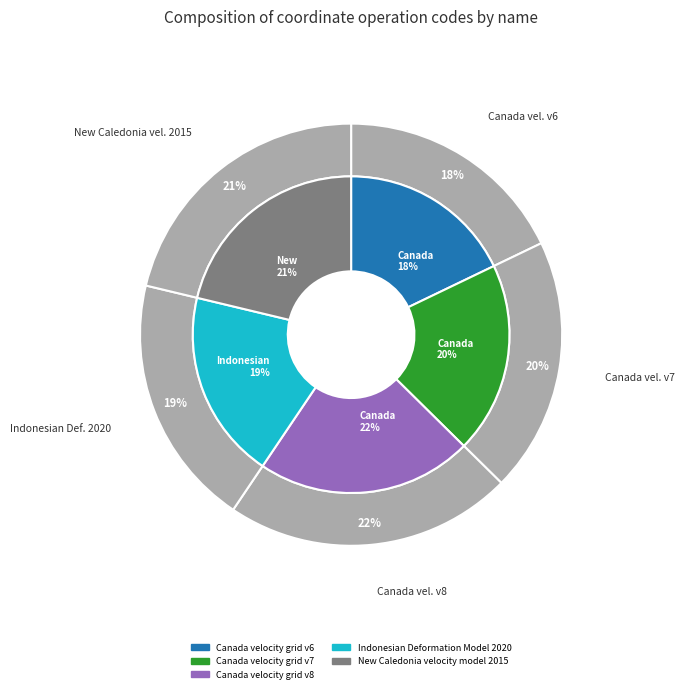

The Canada velocity grid v7 slice represents 13% of the pie. True or false?

False